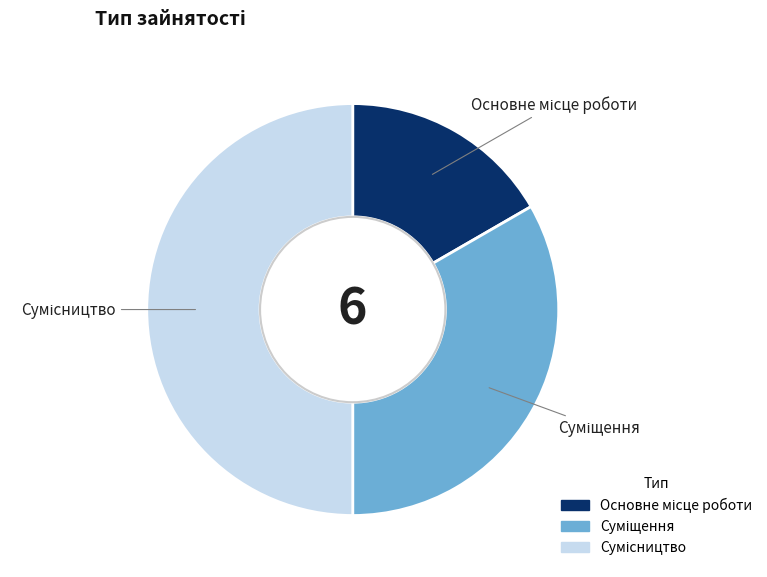

Combined, what portion of the pie is Сумісництво and Суміщення?

83.3%